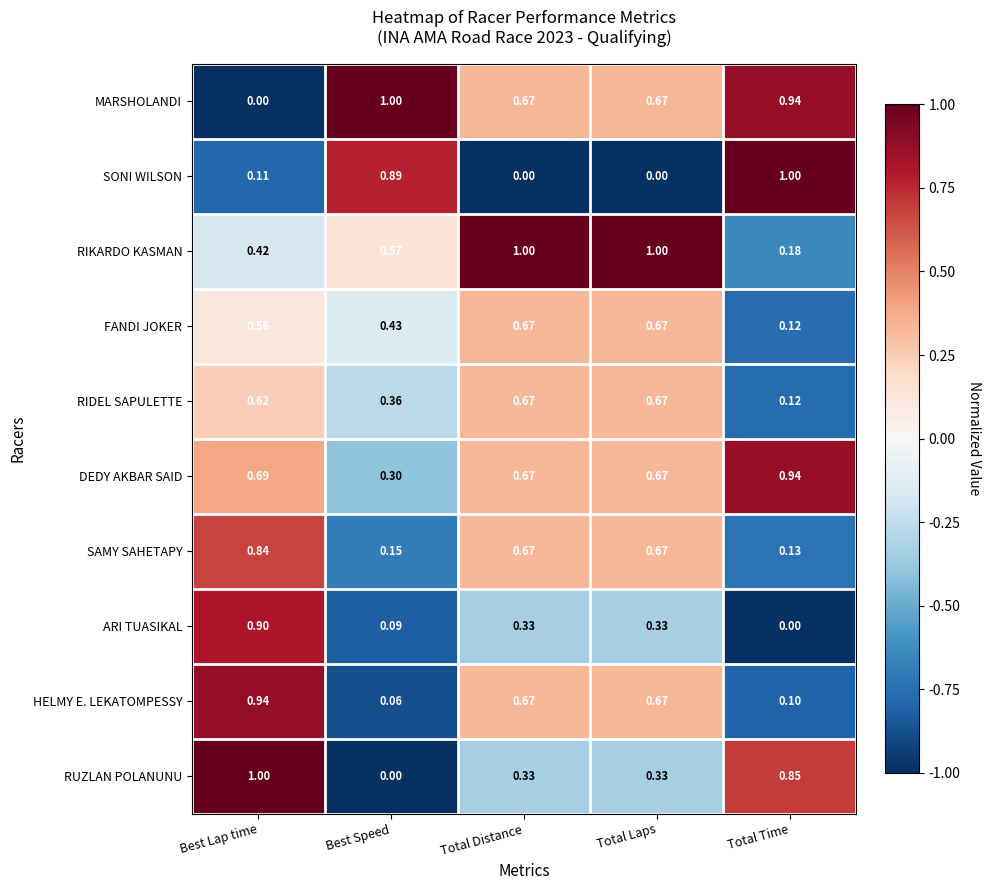

How many values in the ARI TUASIKAL series exceed 0?

4